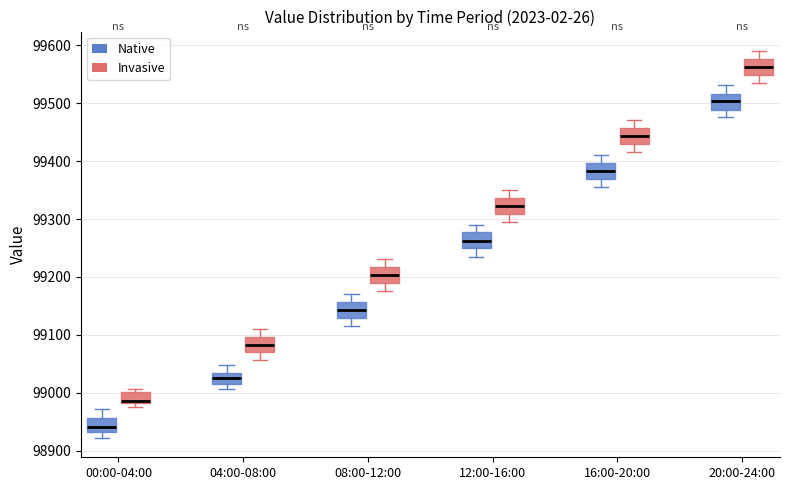

Reading left to right, read every box against the y-axis: the position of its median line, the range the box covers, and the ends of its whiskers. The values are not printed on the chart, so give them approximately, as read against the axis.

00:00-04:00 (Native): median 98940, box 98930 to 98960, whiskers 98920 to 98970
00:00-04:00 (Invasive): median 98990, box 98980 to 99000, whiskers 98970 to 99010
04:00-08:00 (Native): median 99030 (inside the box), box 99020 to 99030, whiskers 99010 to 99050
04:00-08:00 (Invasive): median 99080, box 99070 to 99100, whiskers 99060 to 99110
08:00-12:00 (Native): median 99140, box 99130 to 99160, whiskers 99120 to 99170
08:00-12:00 (Invasive): median 99200, box 99190 to 99220, whiskers 99180 to 99230
12:00-16:00 (Native): median 99260, box 99250 to 99280, whiskers 99240 to 99290
12:00-16:00 (Invasive): median 99320, box 99310 to 99340, whiskers 99300 to 99350
16:00-20:00 (Native): median 99380, box 99370 to 99400, whiskers 99360 to 99410
16:00-20:00 (Invasive): median 99440, box 99430 to 99460, whiskers 99420 to 99470
20:00-24:00 (Native): median 99500, box 99490 to 99520, whiskers 99480 to 99530
20:00-24:00 (Invasive): median 99560, box 99550 to 99580, whiskers 99540 to 99590